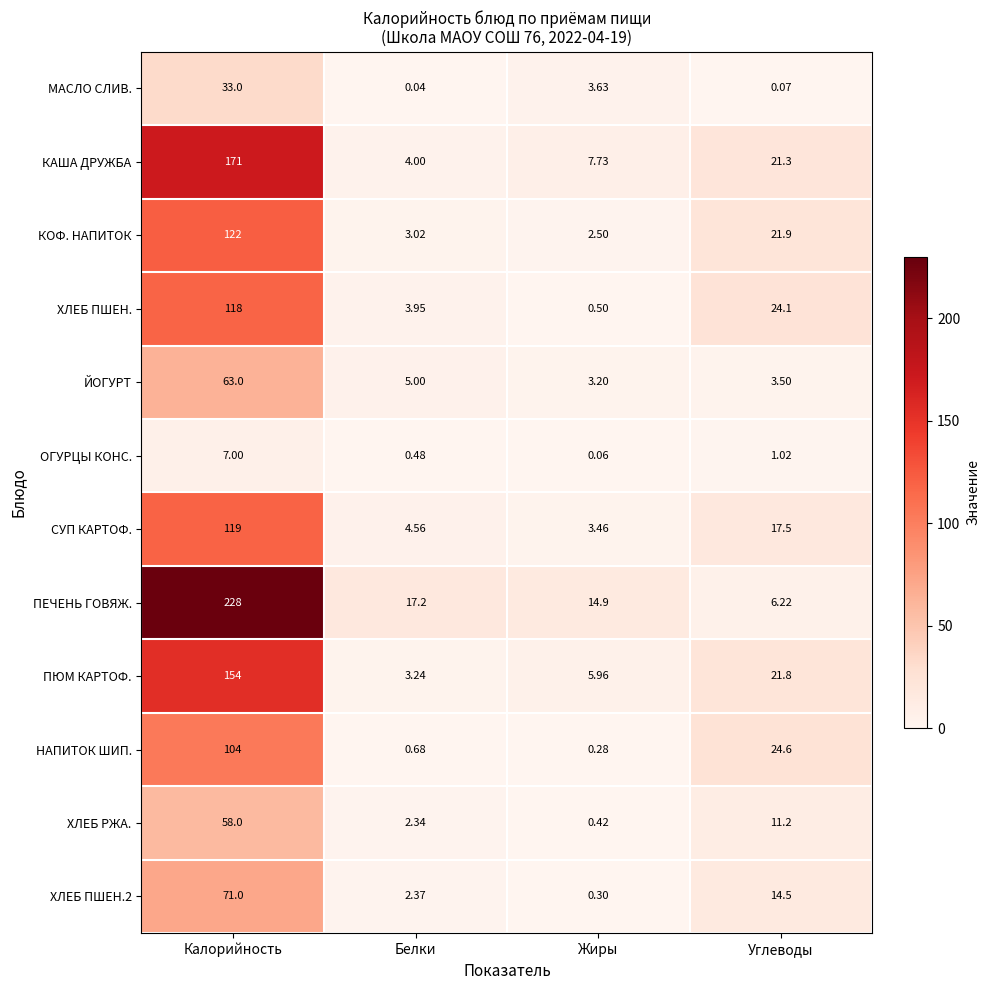

Which series changed the most between Калорийность and Углеводы?

ПЕЧЕНЬ ГОВЯЖ.